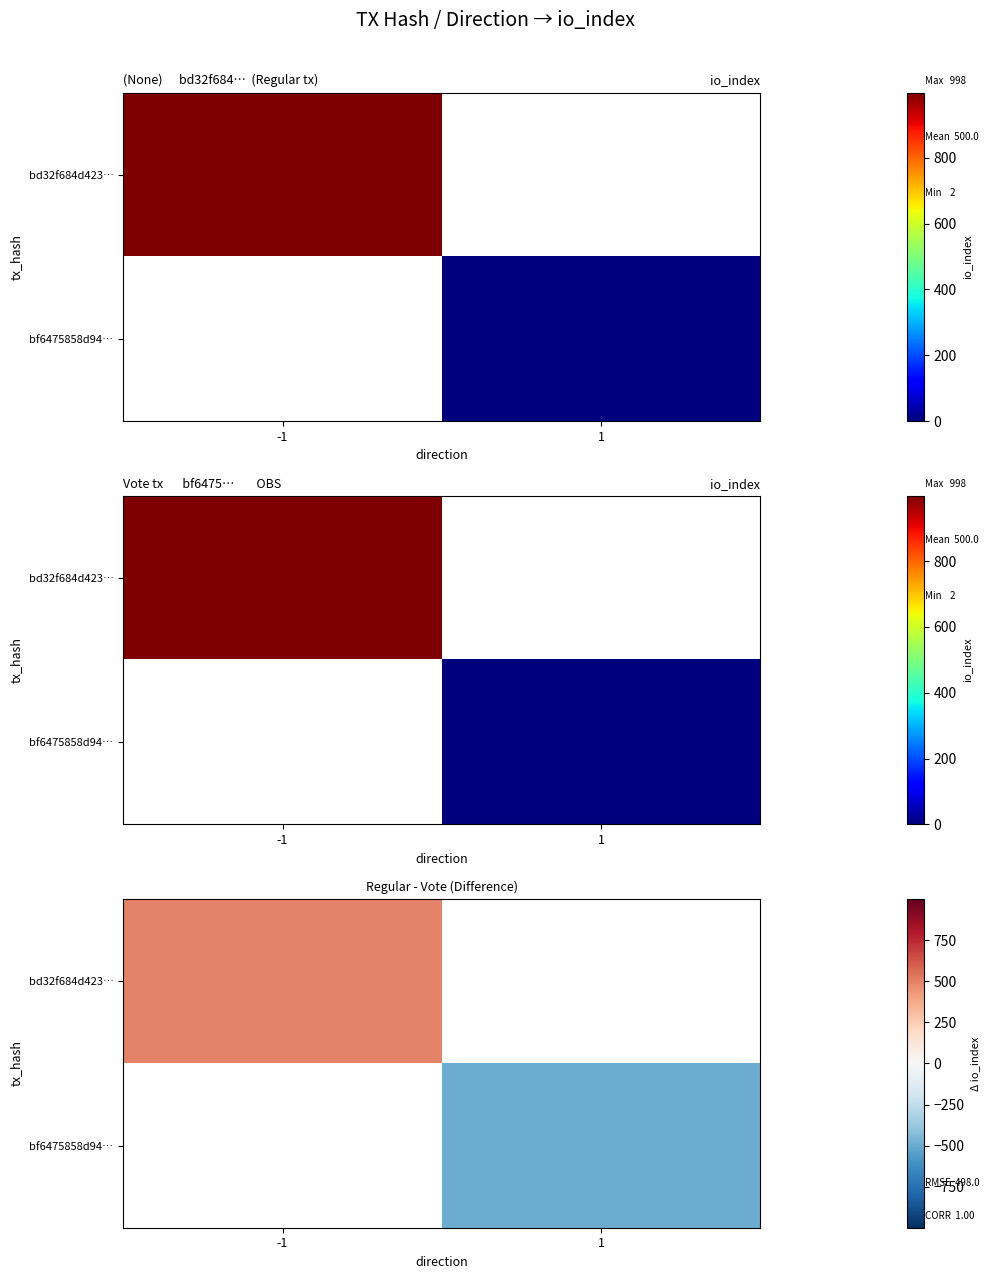

At 1, list the series in order from smallest to largest.

bd32f684d423…, bf6475858d94…